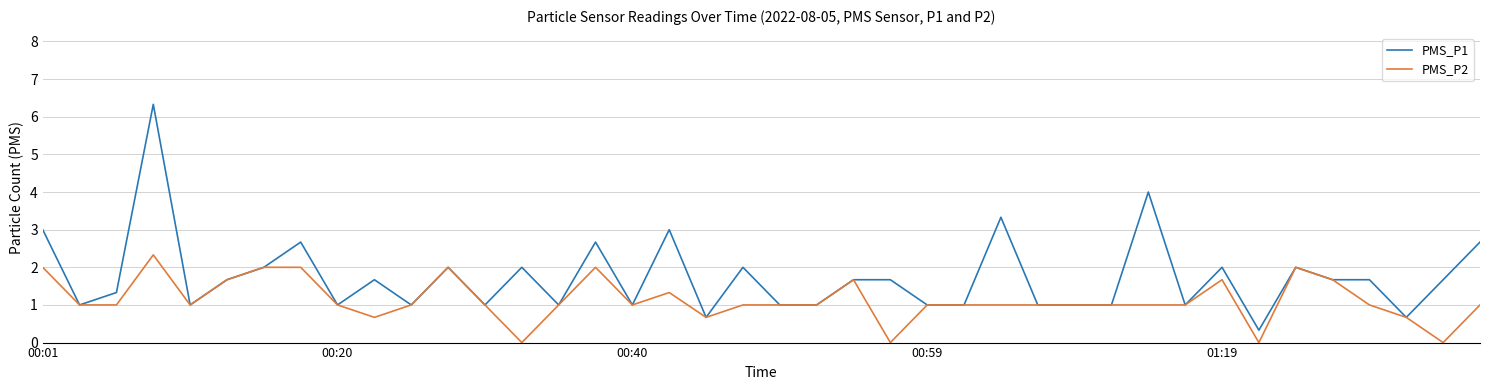

What is the greatest value displayed?

6.3